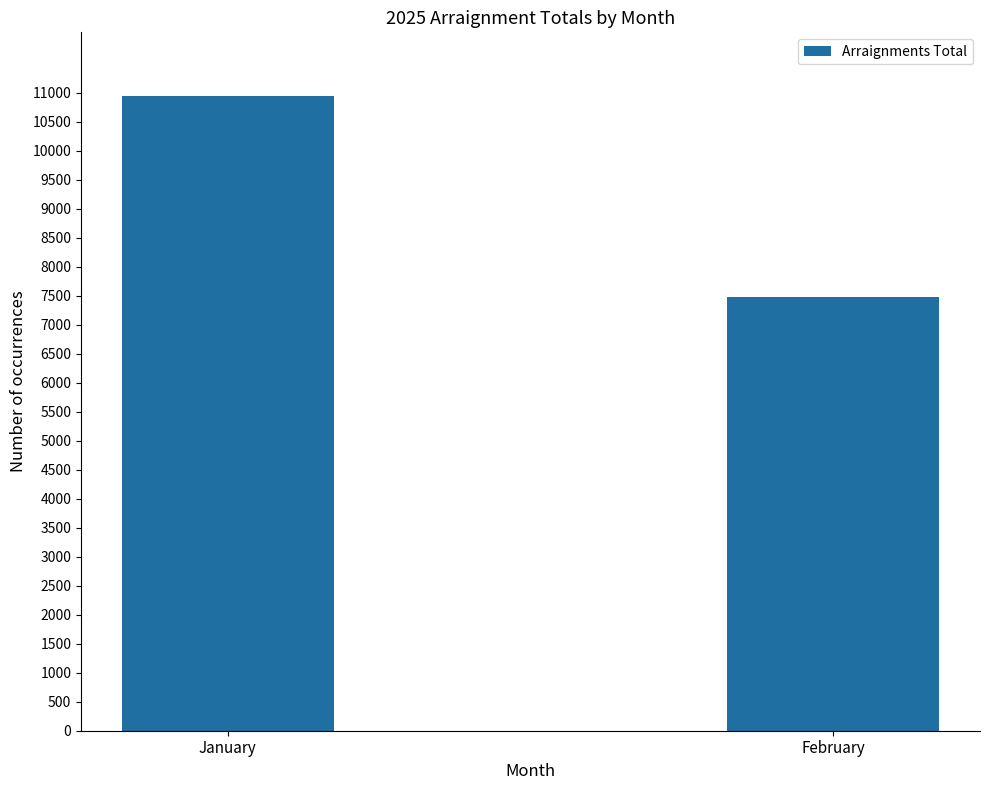

How many values are between 7476 and 10943?

2